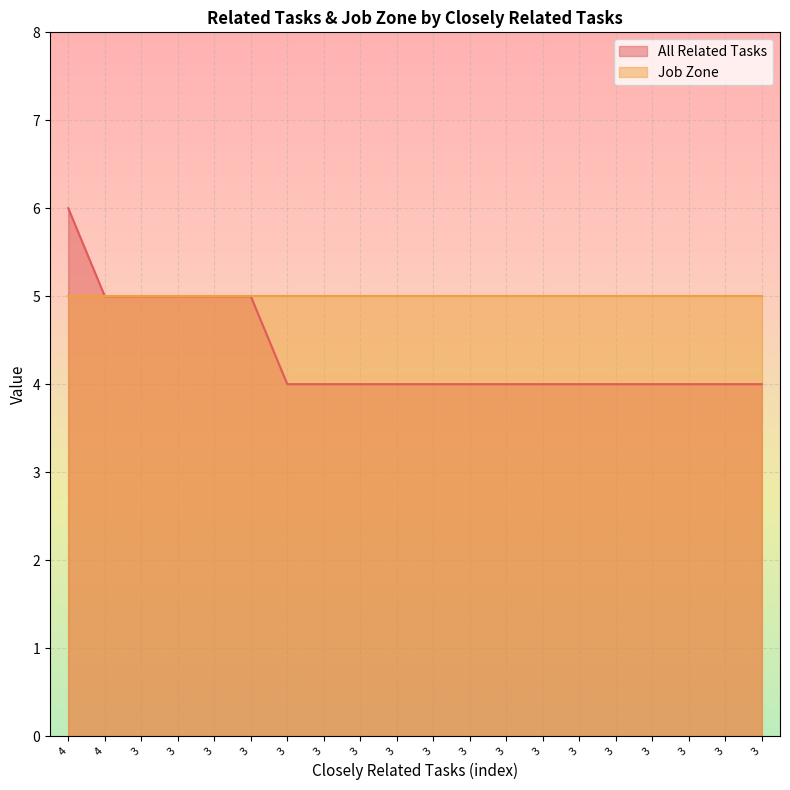

How many categories are shown in the chart?

20